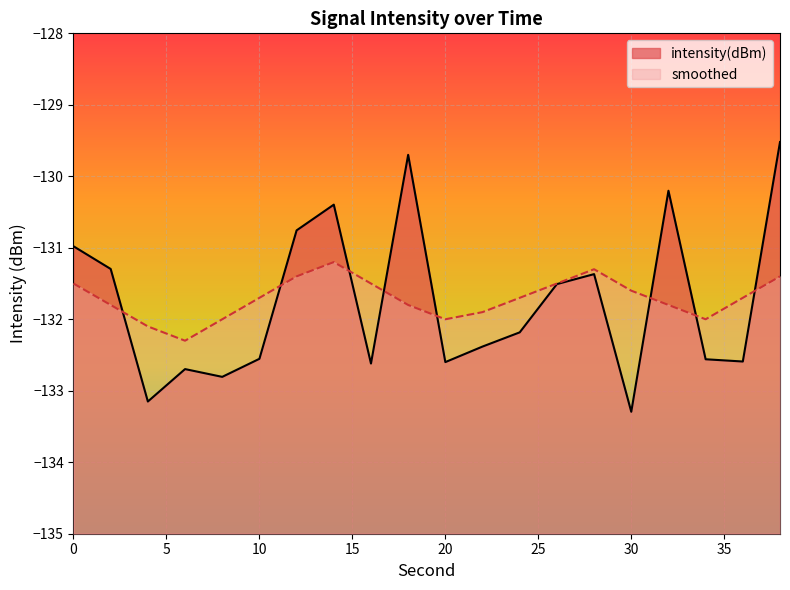

List the series in order of their peak value, highest first.

intensity(dBm), smoothed